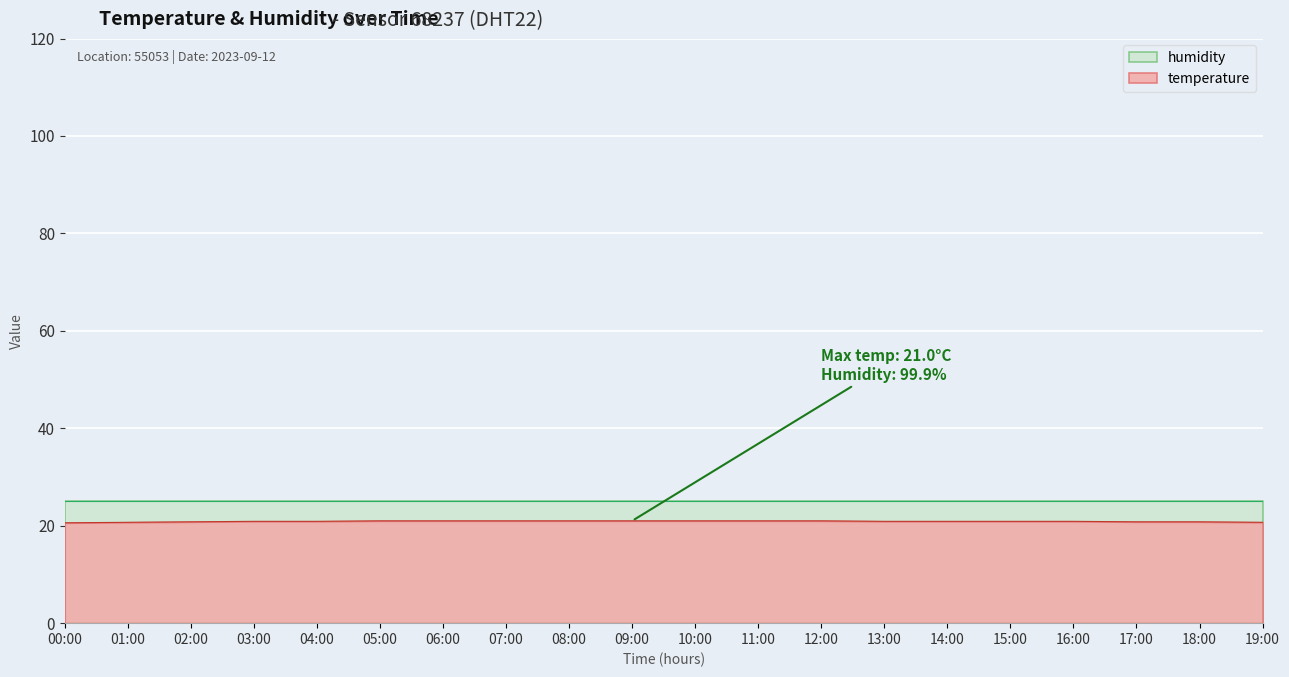

What is the minimum value shown in the chart?

20.6